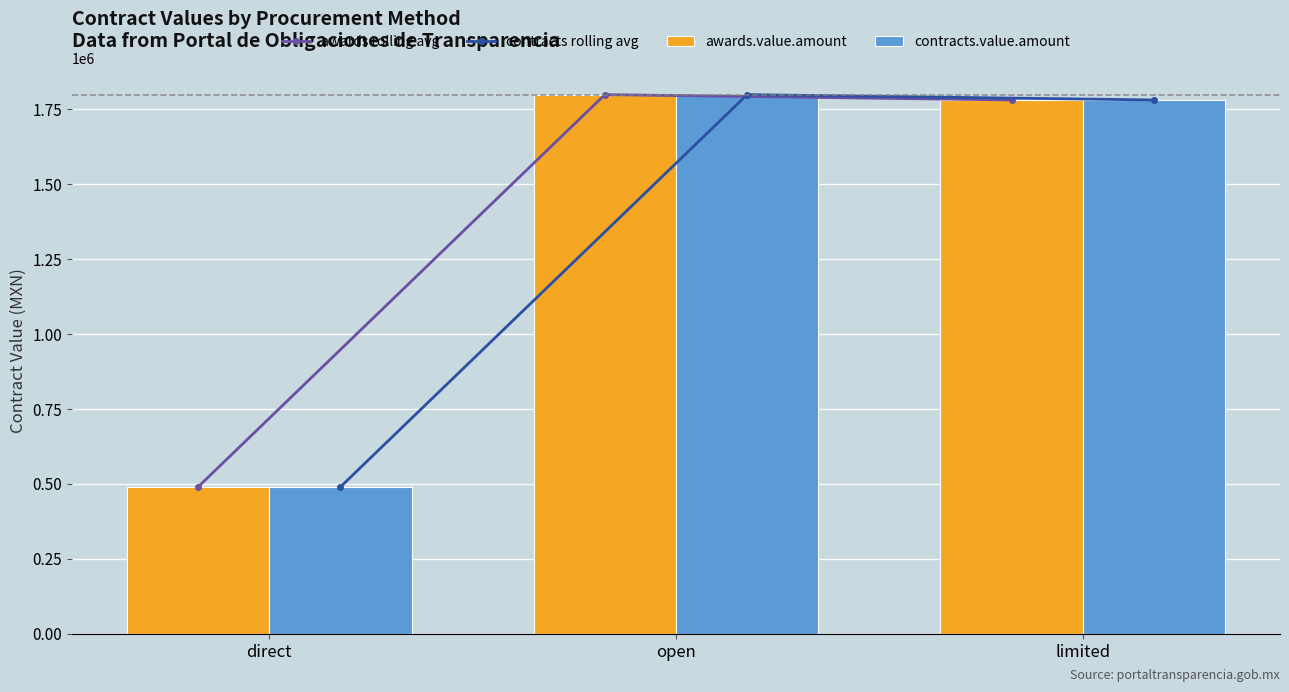

At open, list the series in order from largest to smallest.

awards rolling avg, contracts rolling avg, awards.value.amount, contracts.value.amount